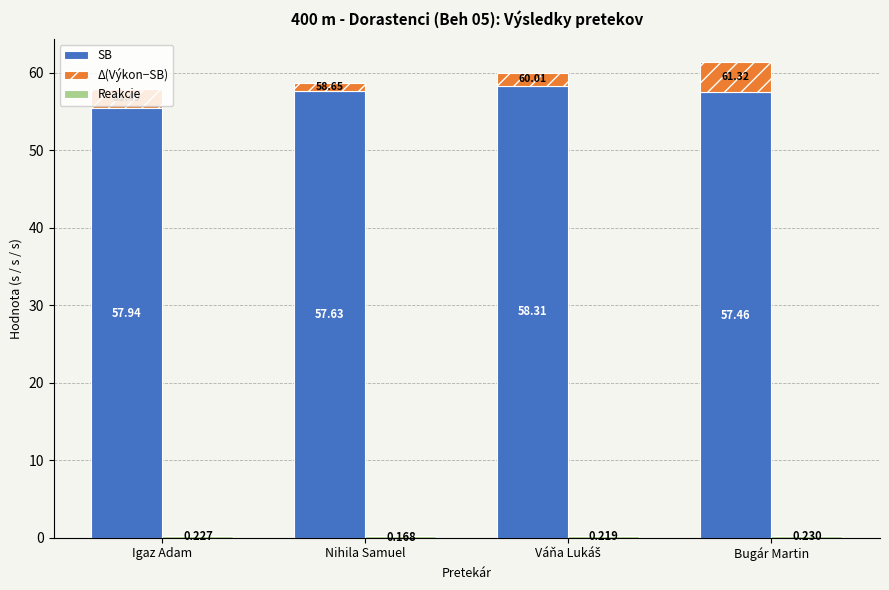

Where is Δ(Výkon−SB) nearest to the value 0?

Nihila Samuel